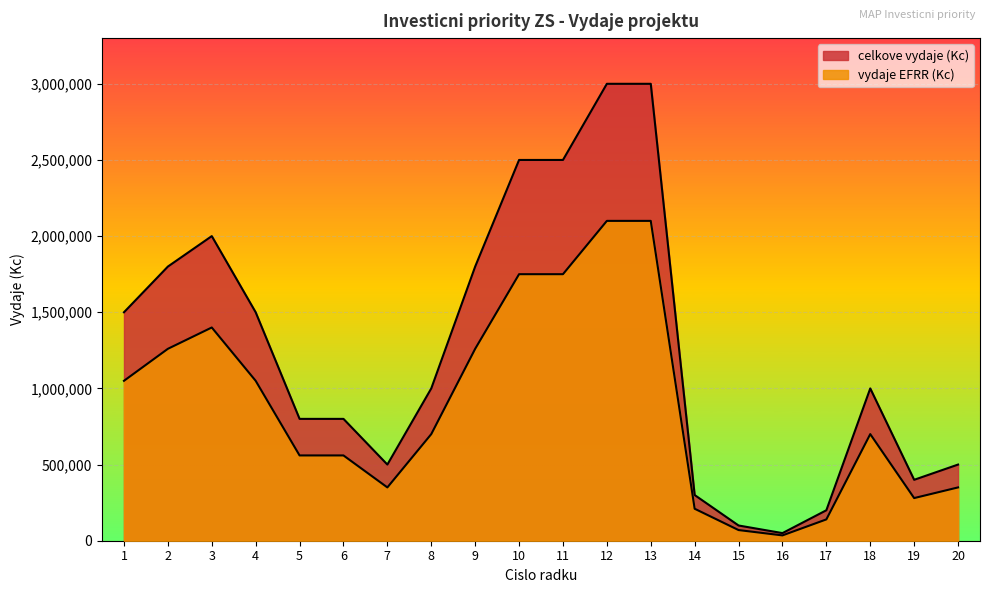

What are all the series names shown in the legend?

celkove vydaje (Kc), vydaje EFRR (Kc)